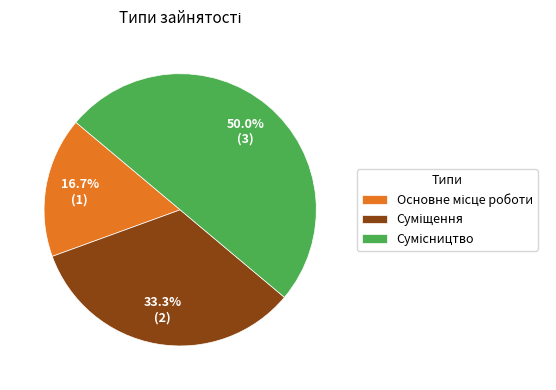

Is it true that Суміщення is 33% of the pie?

True